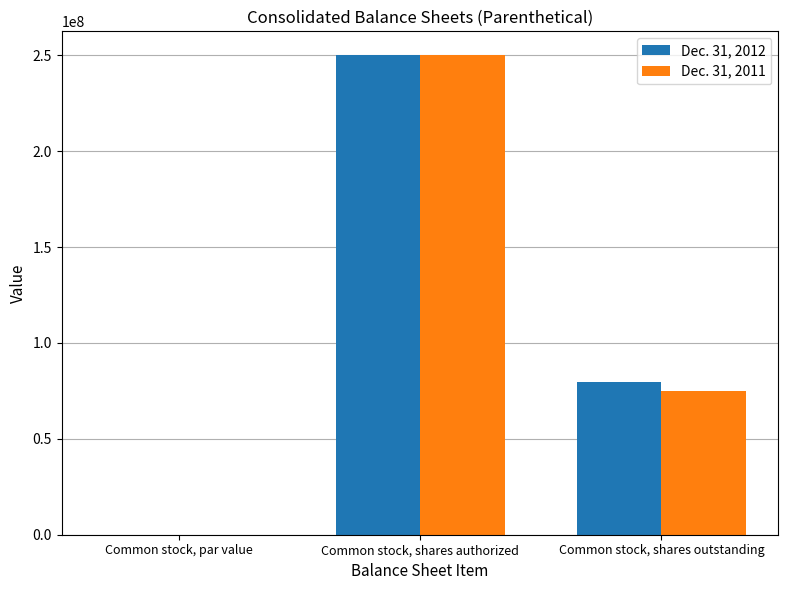

Where does the Dec. 31, 2011 series first go above 75133824?

Common stock, shares authorized